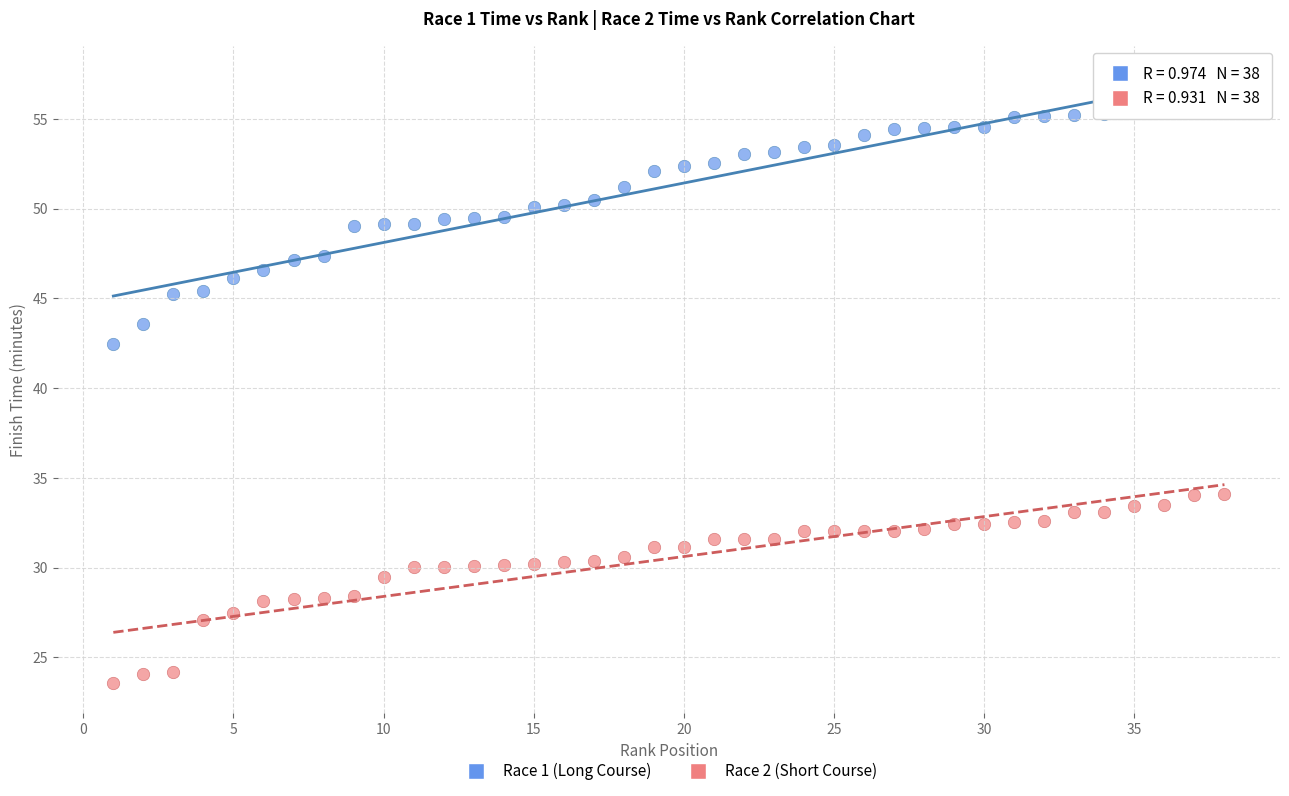

What are all the series names shown in the legend?

Race 1 (Long Course), Race 2 (Short Course)